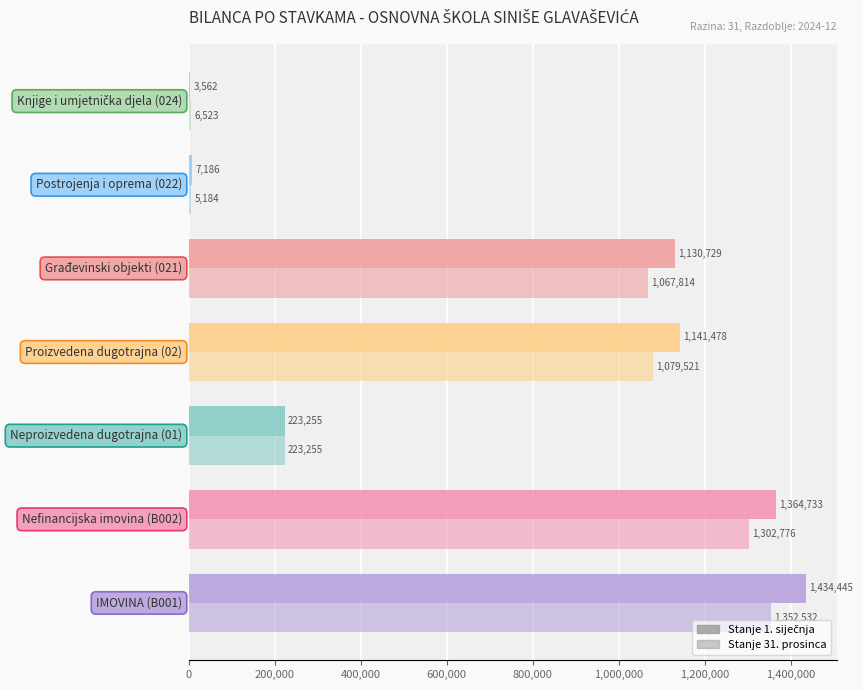

How many data points does each series have?

7